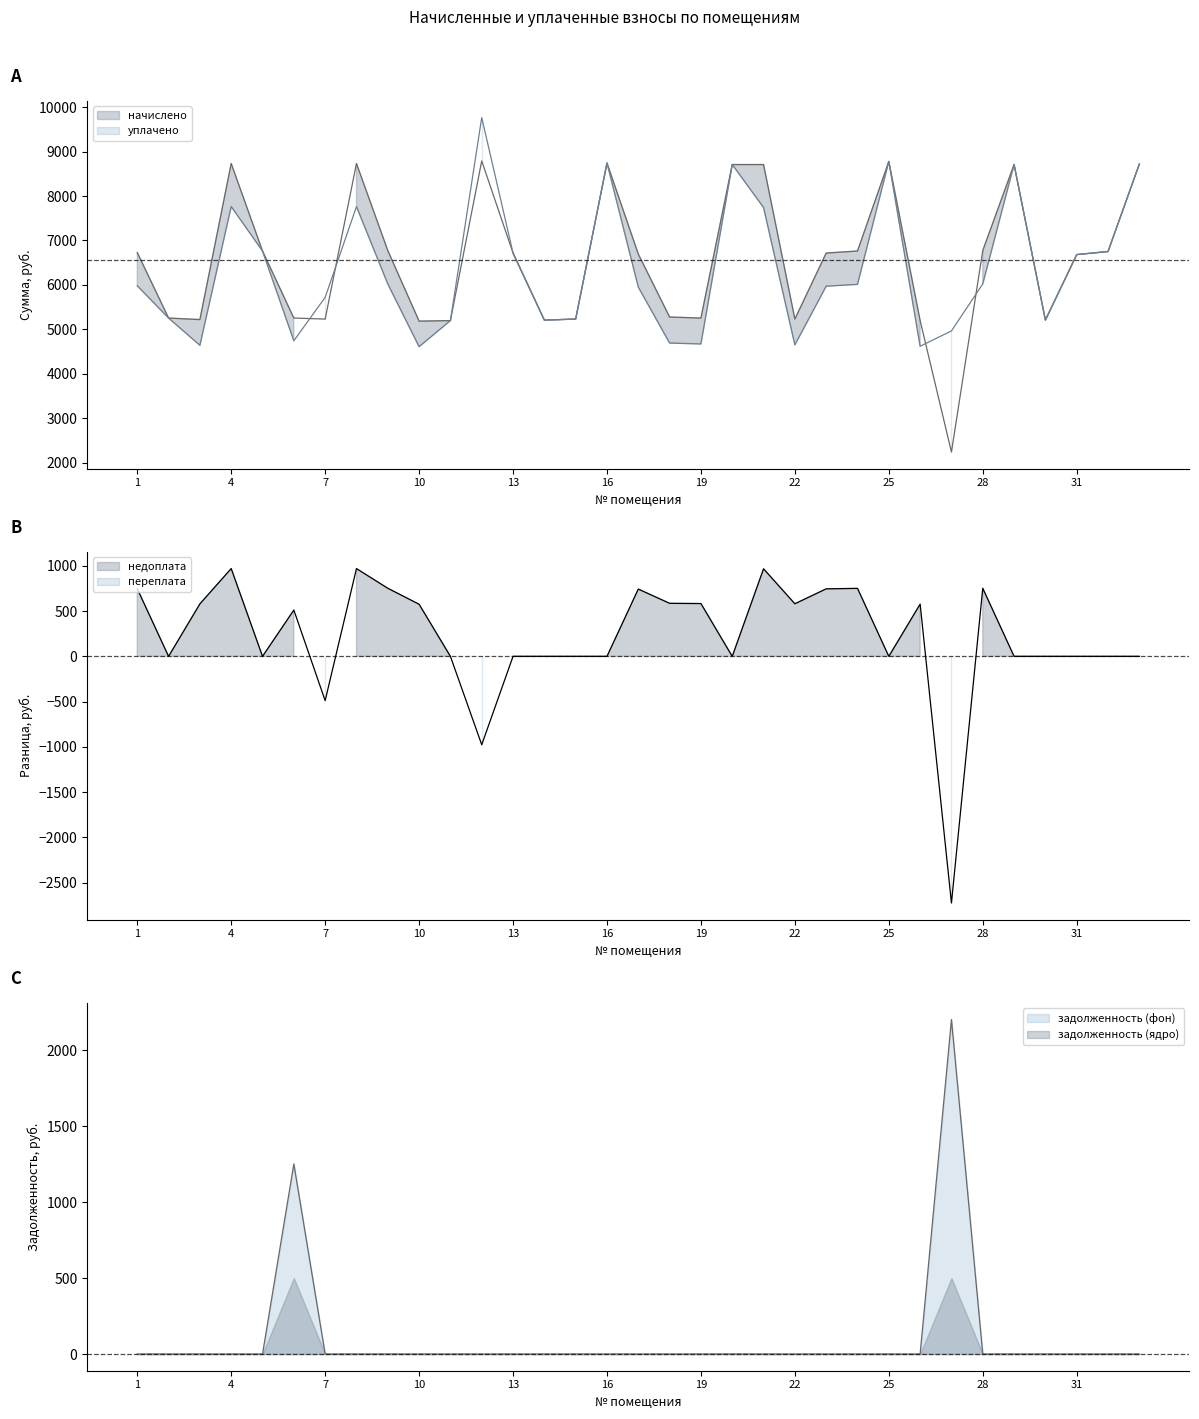

What is the sum of the начислено values at 1 and 24?

13489.9